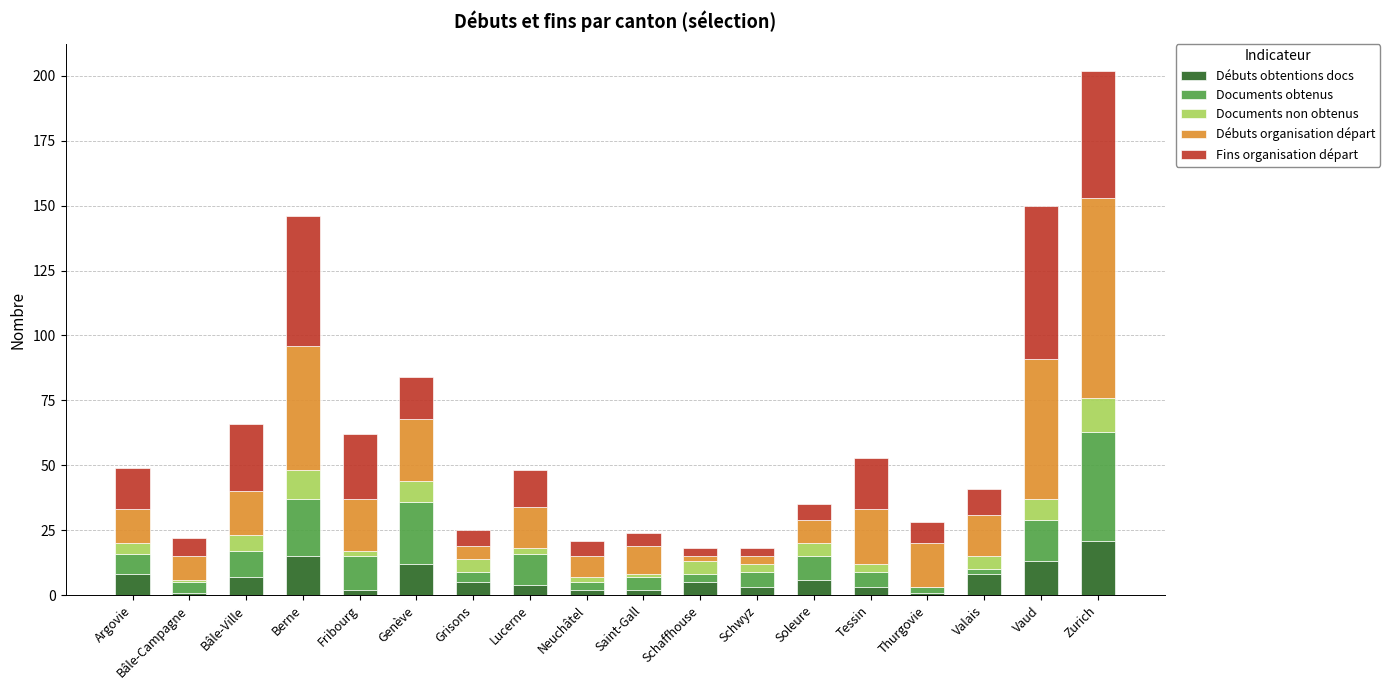

What is the total value across all series at Zurich?

202